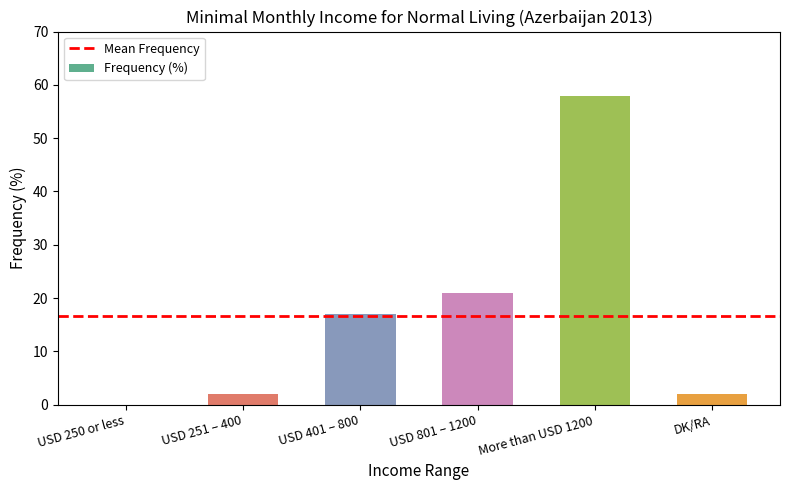

The chart shows a value of 17 at USD 401 – 800. True or false?

True